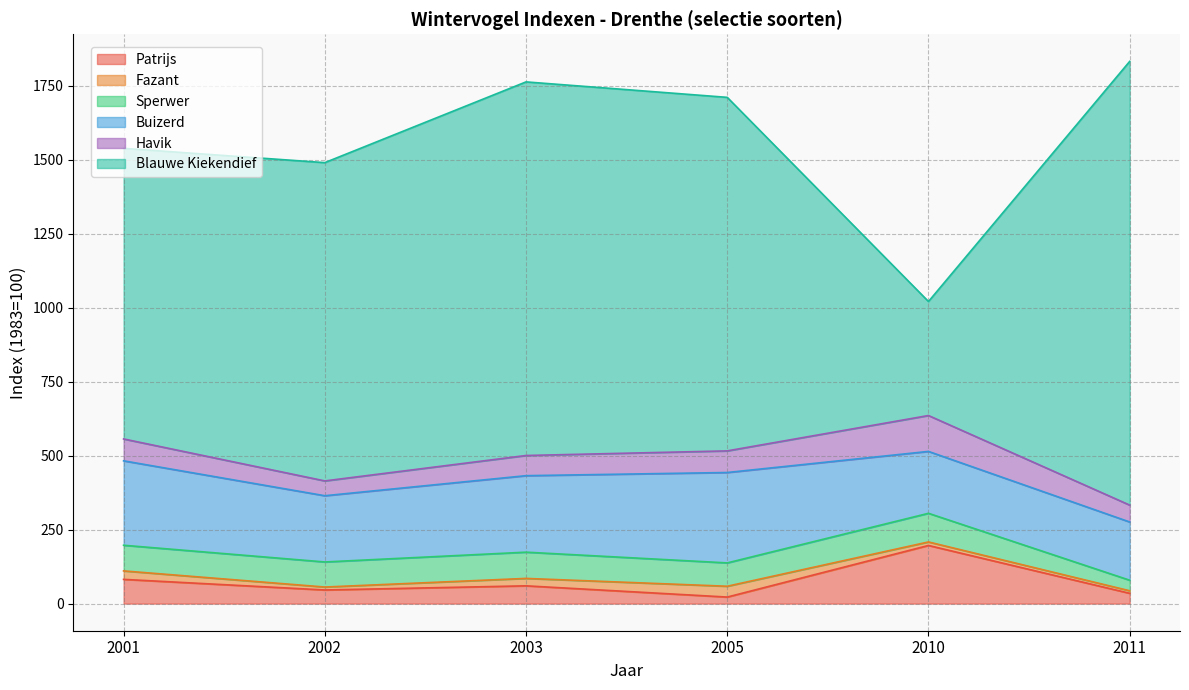

How many series are shown in this chart?

6